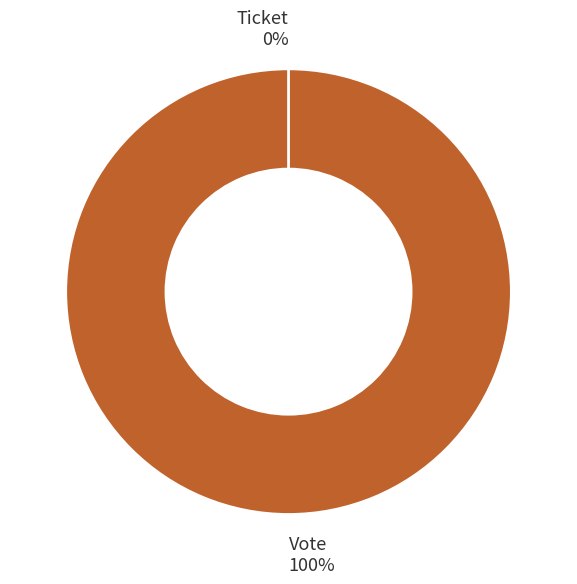

What is the total percentage of Vote and Ticket?

100.0%